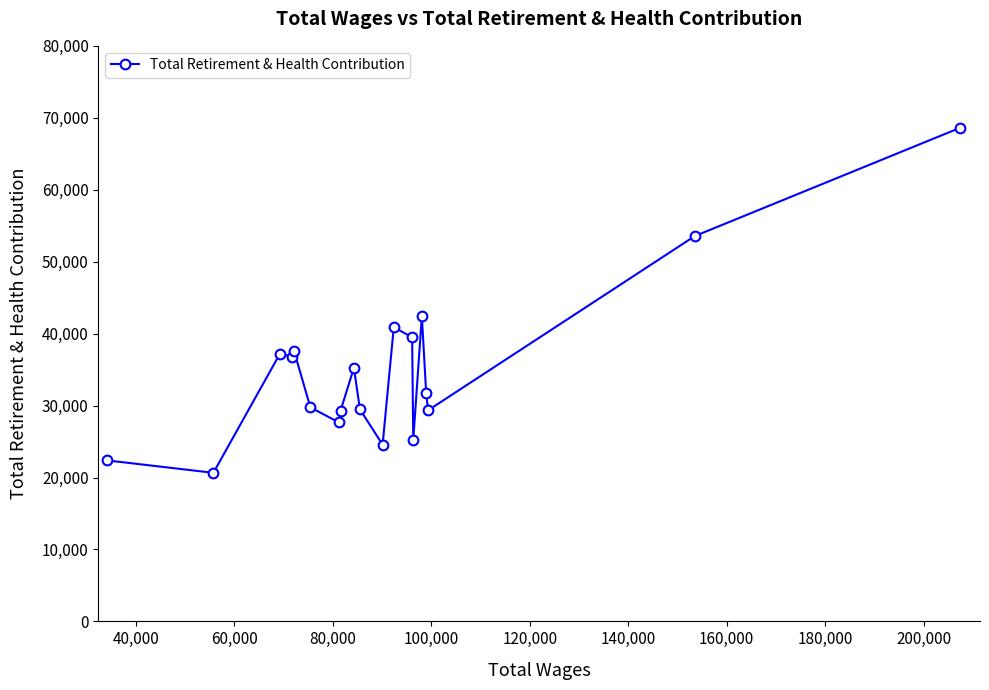

What is the value of the 5th point from the left?

37609